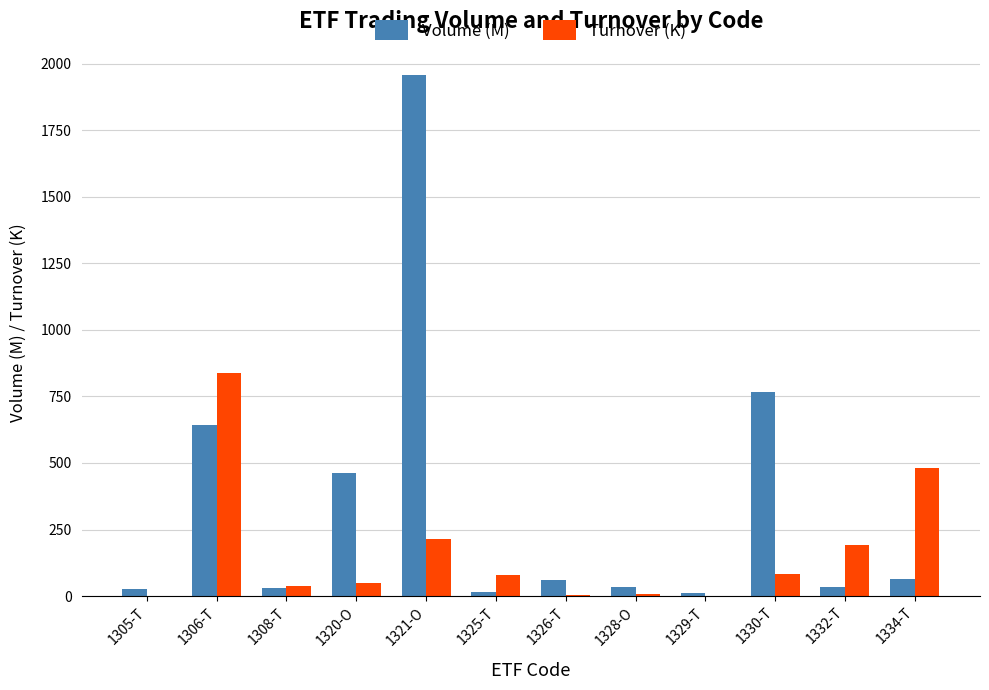

Does the chart contain stacked bars?

No